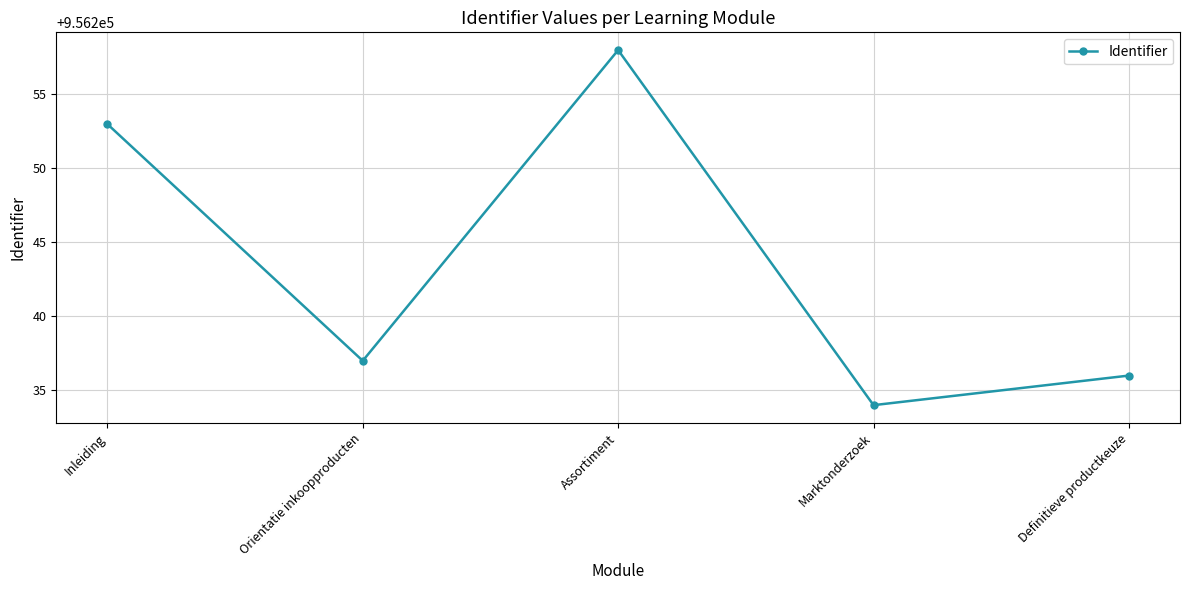

The chart shows a value of 1457175 at Marktonderzoek. True or false?

False